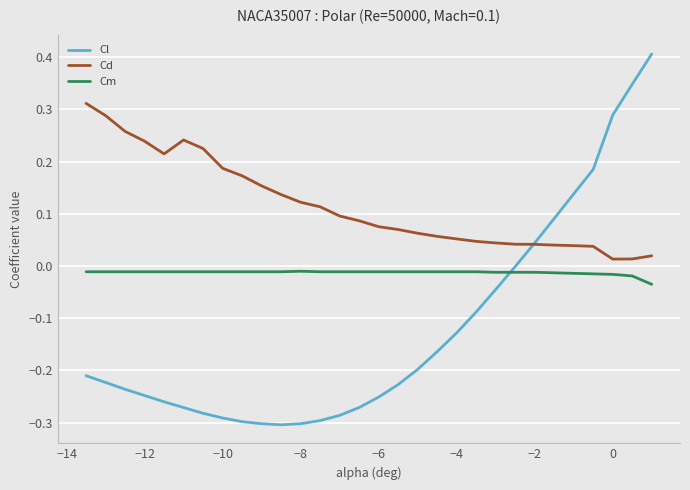

In Cl, how many points are lower than both neighbors (excluding endpoints)?

1